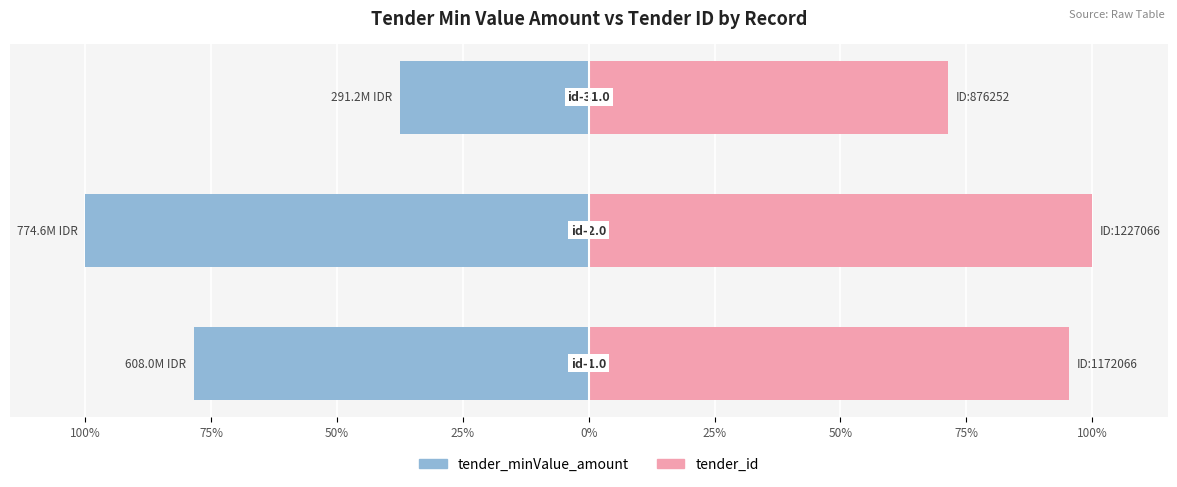

Reading right to left, extract all data points from this chart.

tender_minValue_amount: -37.6	-100.0	-78.5
tender_id: 71.4	100.0	95.5